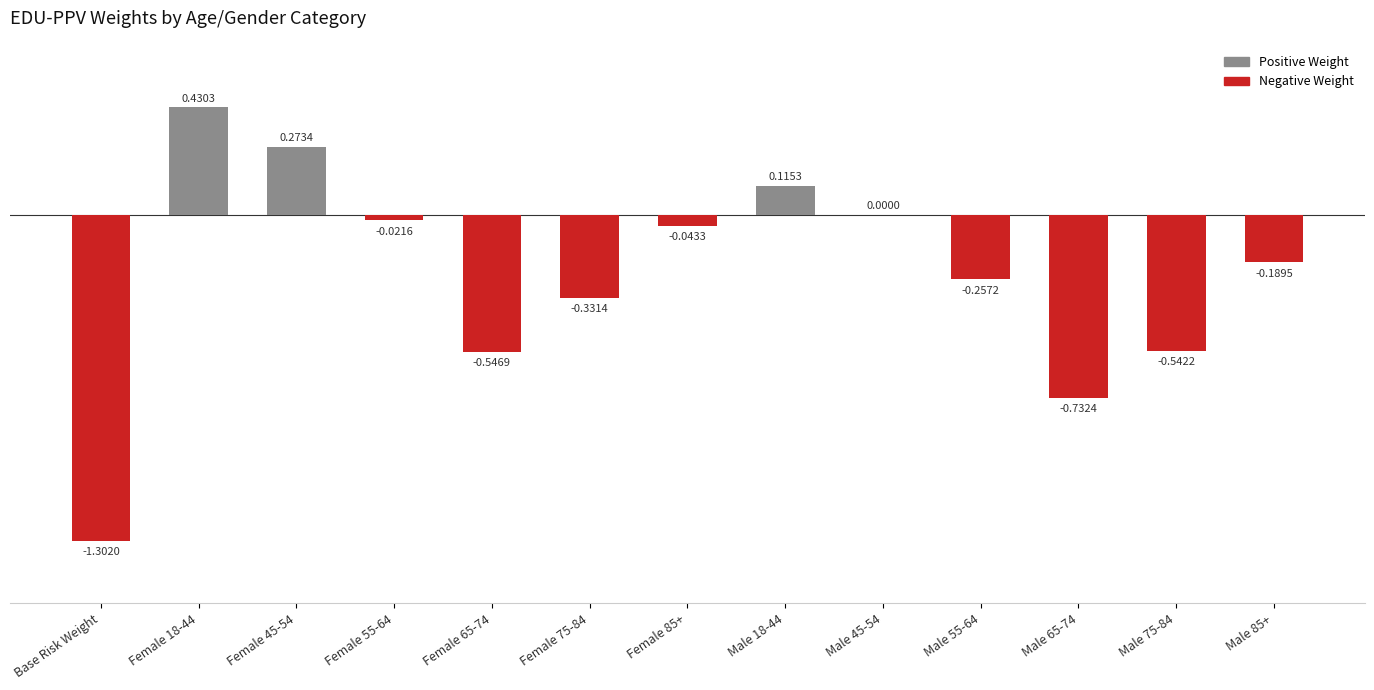

What is the change in value from Male 18-44 to Male 65-74?

-0.8